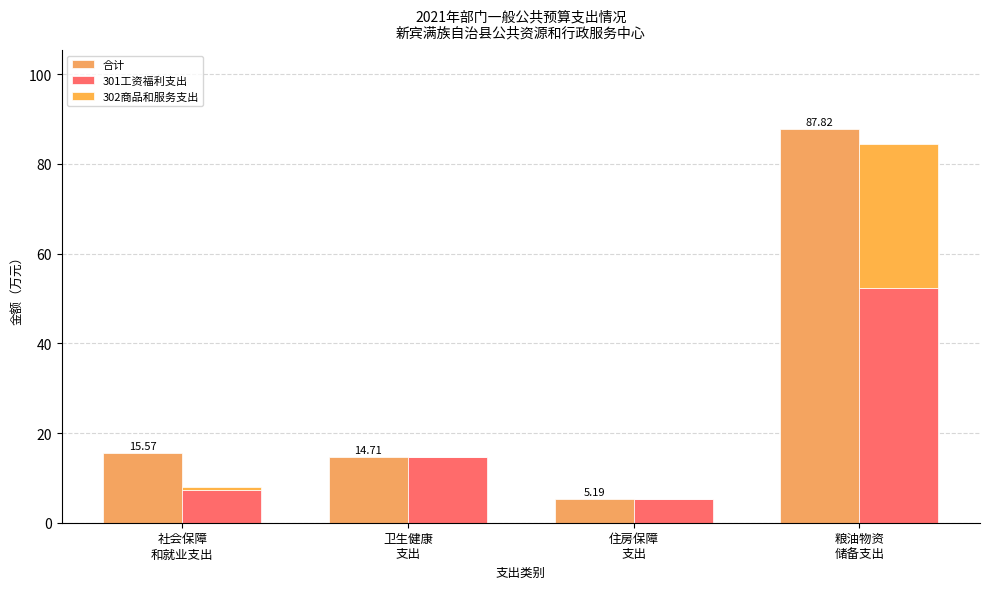

At 粮油物资
储备支出, list the series in order from smallest to largest.

302商品和服务支出, 301工资福利支出, 合计